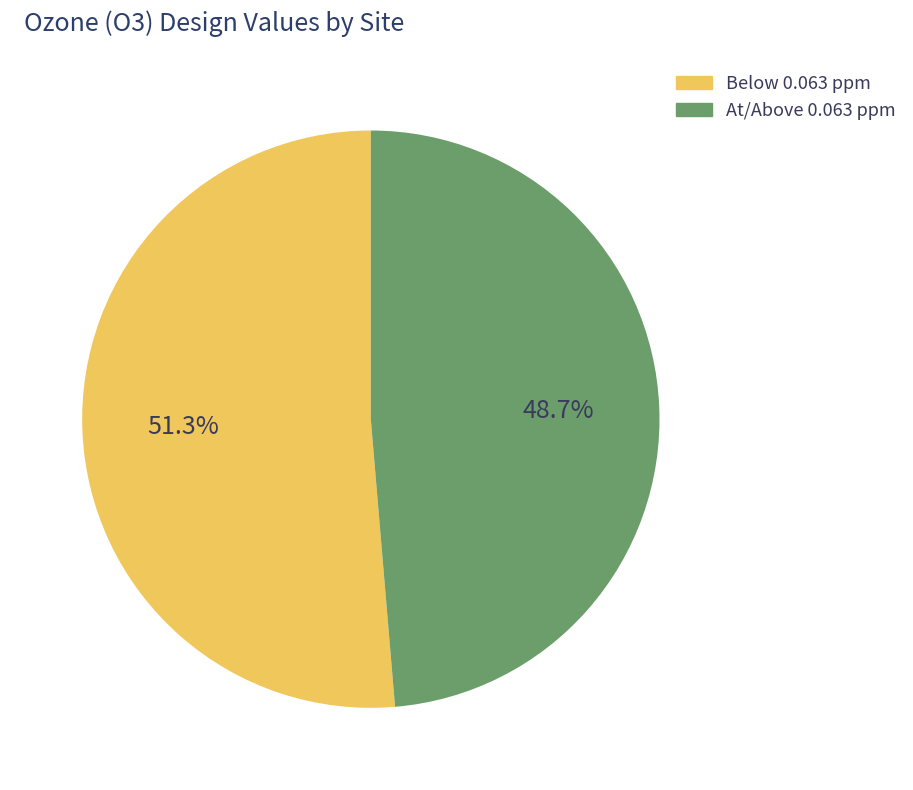

How many slices are in this pie chart?

2